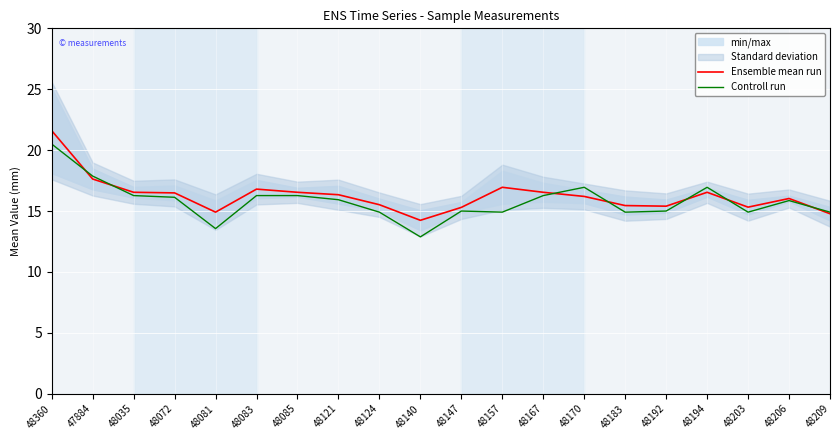

True or false: Ensemble mean run has a value of 16.5 at 48035.

True